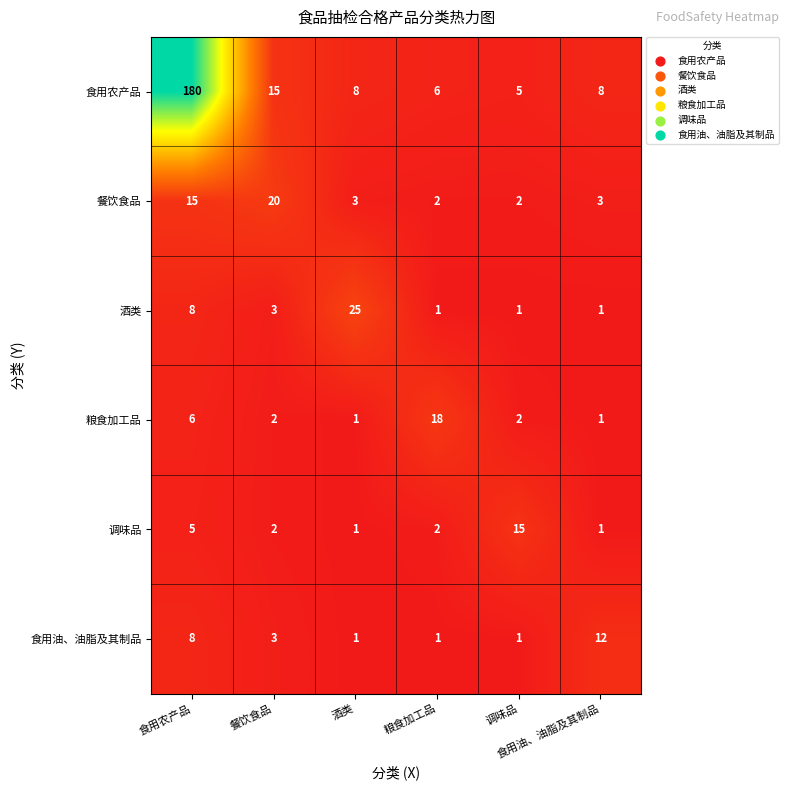

What is the maximum value shown in the chart?

180